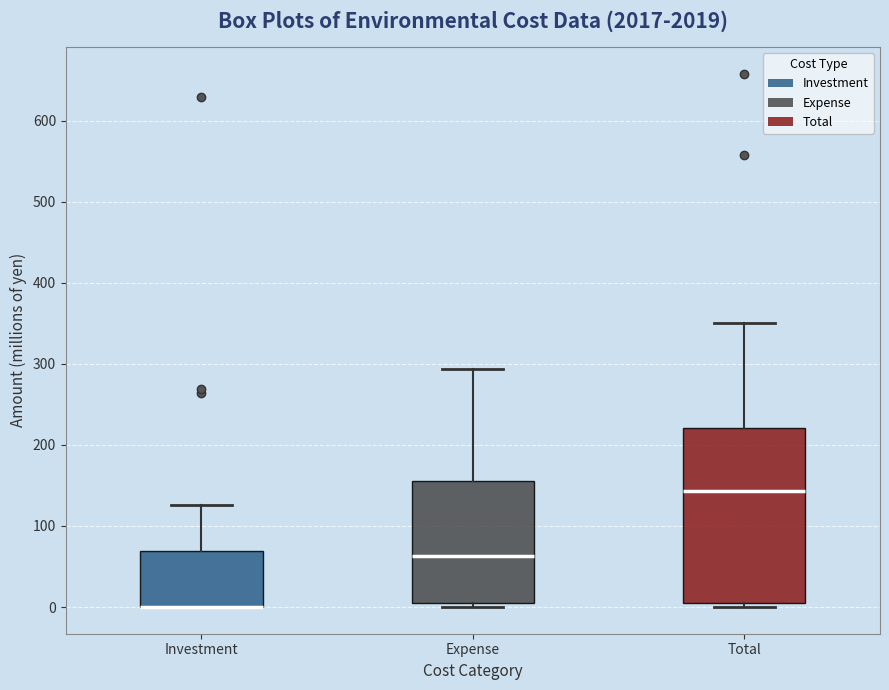

Comparing the boxes themselves (not the whiskers), which one is the tallest?

Total